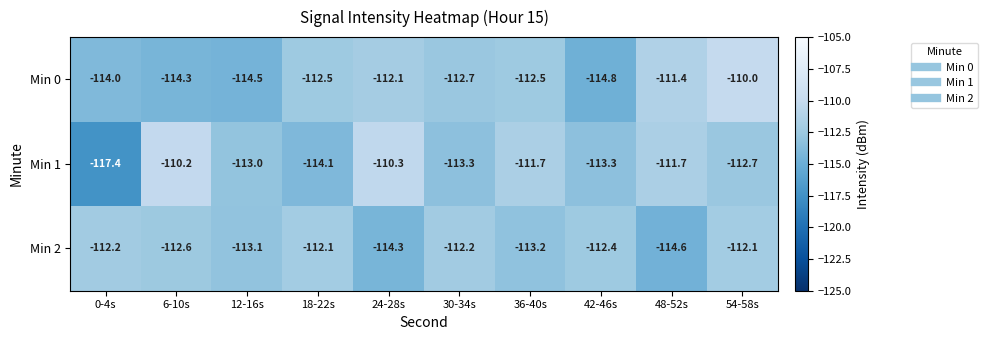

Reading right to left, what are all the values shown in this chart?

Min 0: -110.0	-111.4	-114.8	-112.5	-112.7	-112.1	-112.5	-114.5	-114.3	-114.0
Min 1: -112.7	-111.7	-113.3	-111.7	-113.3	-110.3	-114.1	-113.0	-110.2	-117.4
Min 2: -112.1	-114.6	-112.4	-113.2	-112.2	-114.3	-112.1	-113.1	-112.6	-112.2